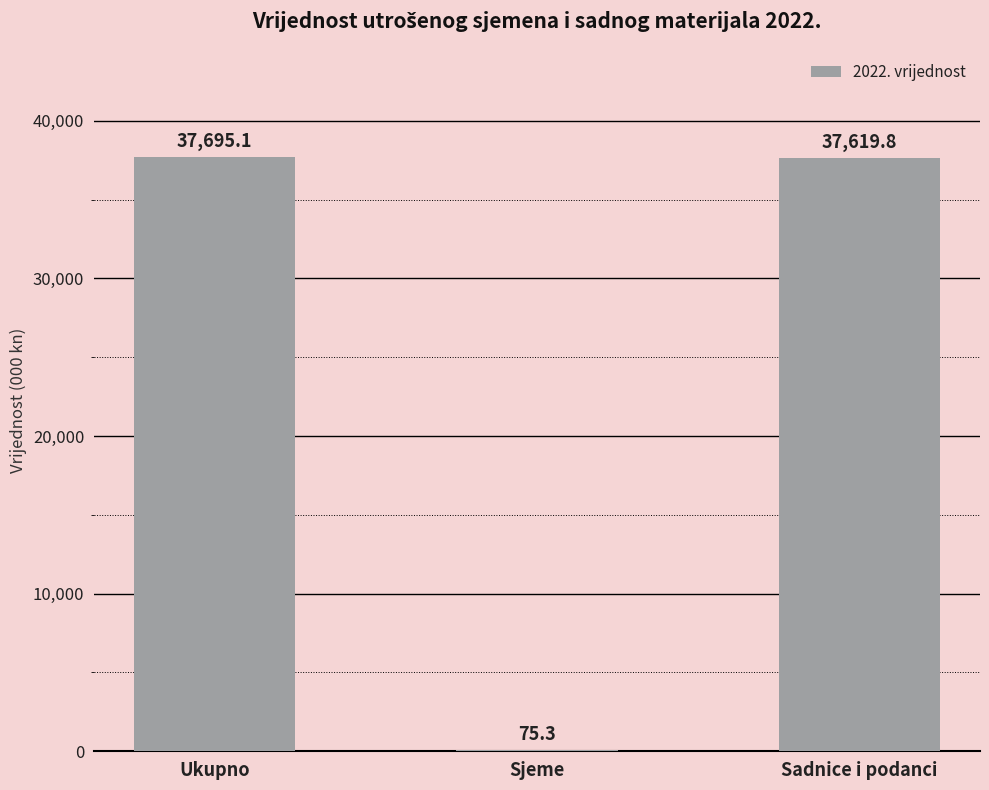

Which category has the highest value across all series?

Ukupno